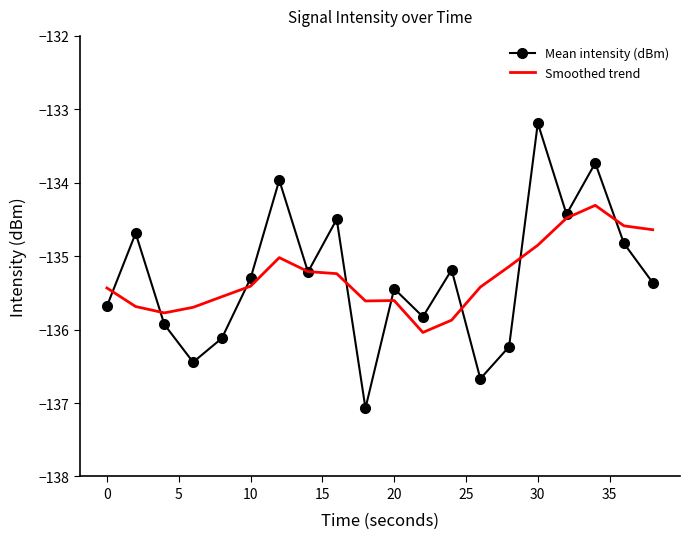

Which series has the largest range (max minus min)?

Mean intensity (dBm)